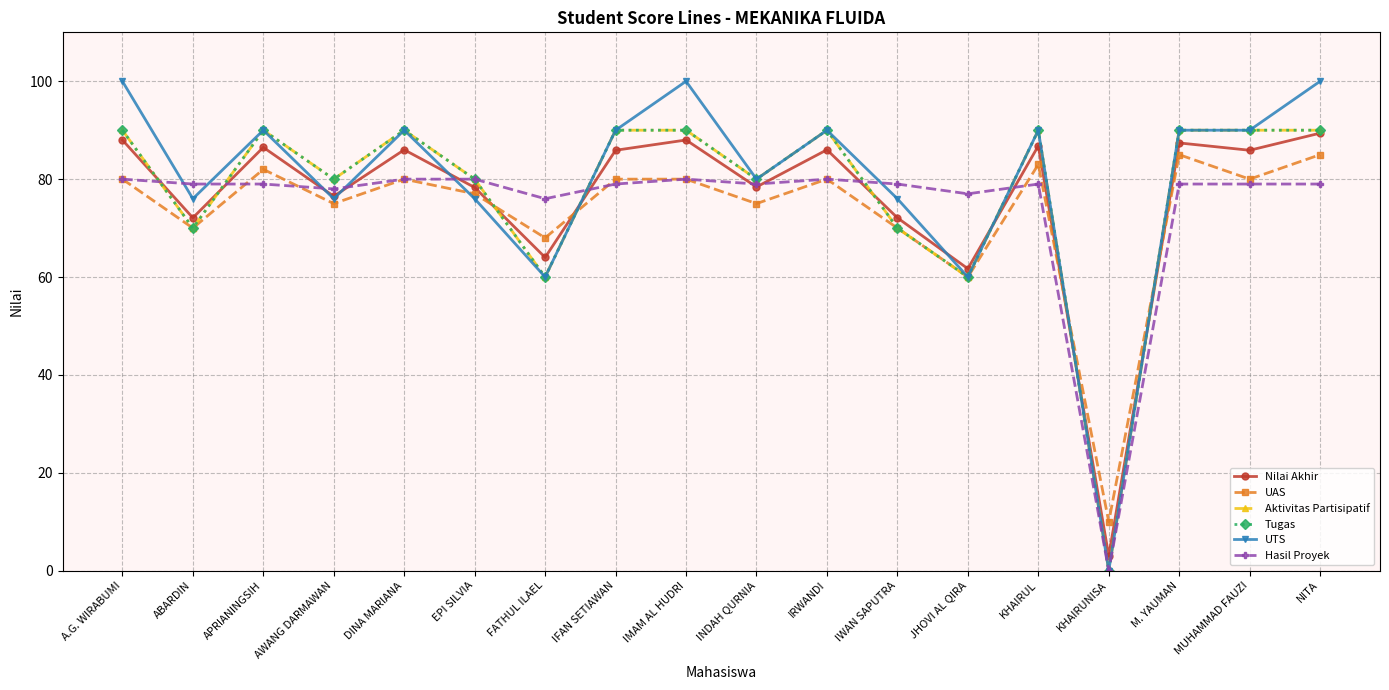

Which series has the largest range (max minus min)?

UTS